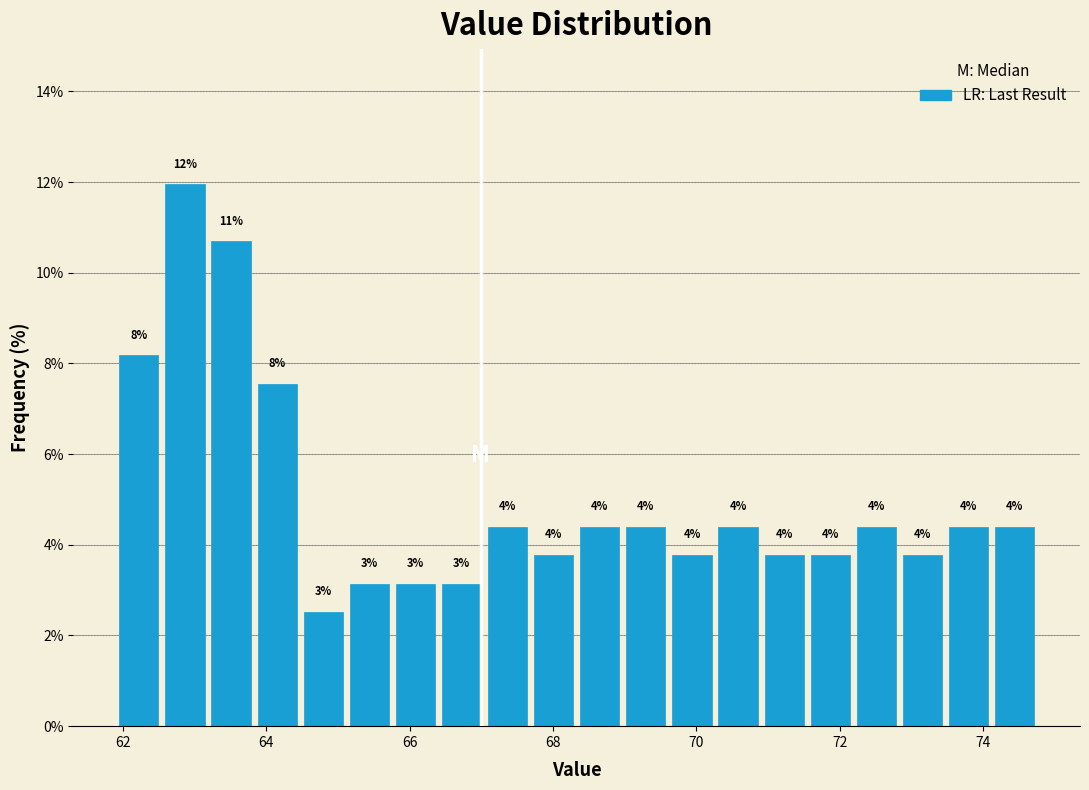

Read against the x-axis, roughly where is the centre of the tallest bar?

62.8